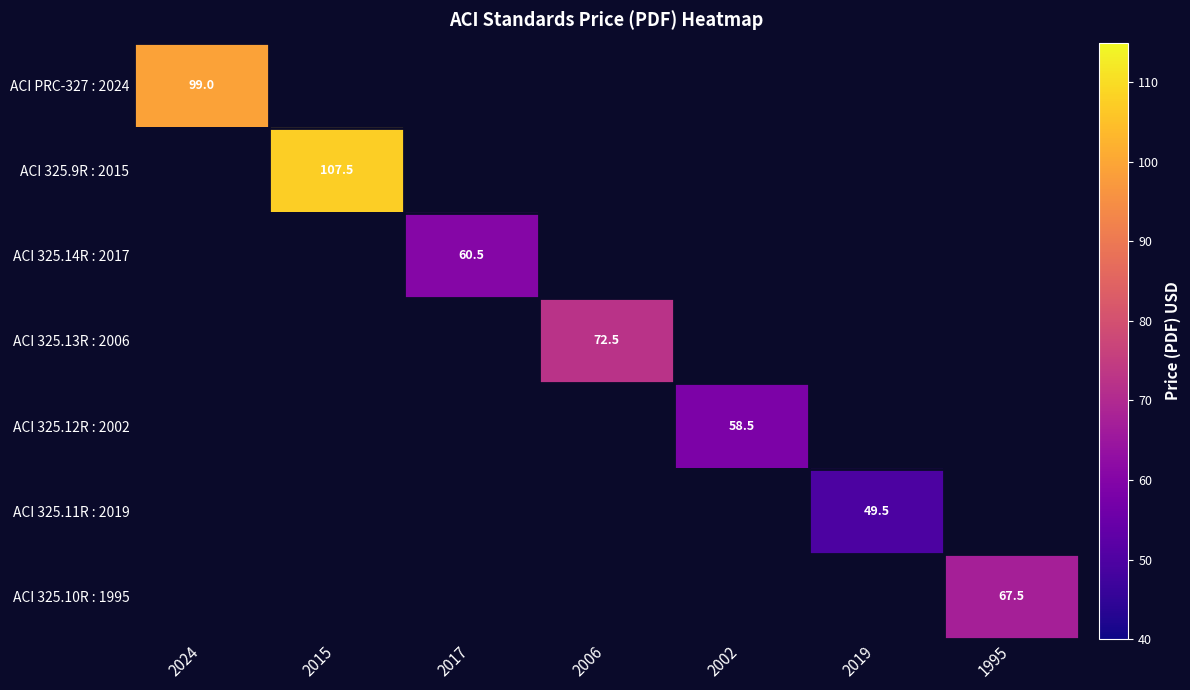

What is the minimum value shown in the chart?

49.5